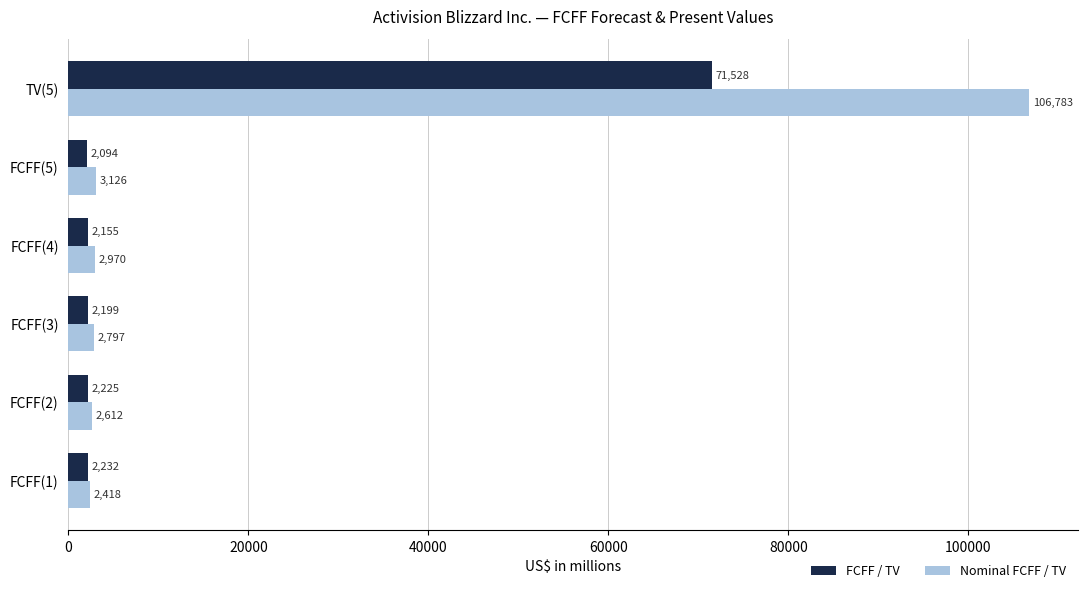

Count the number of data series in this chart.

2